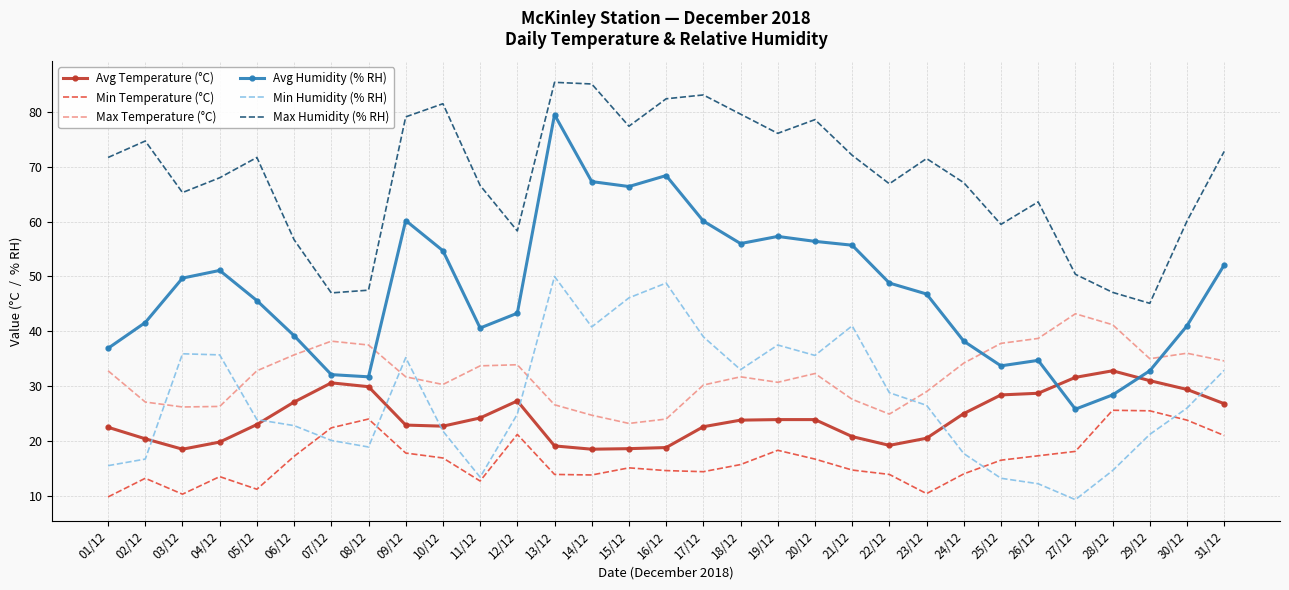

At which label does Max Humidity (% RH) reach its minimum?

29/12